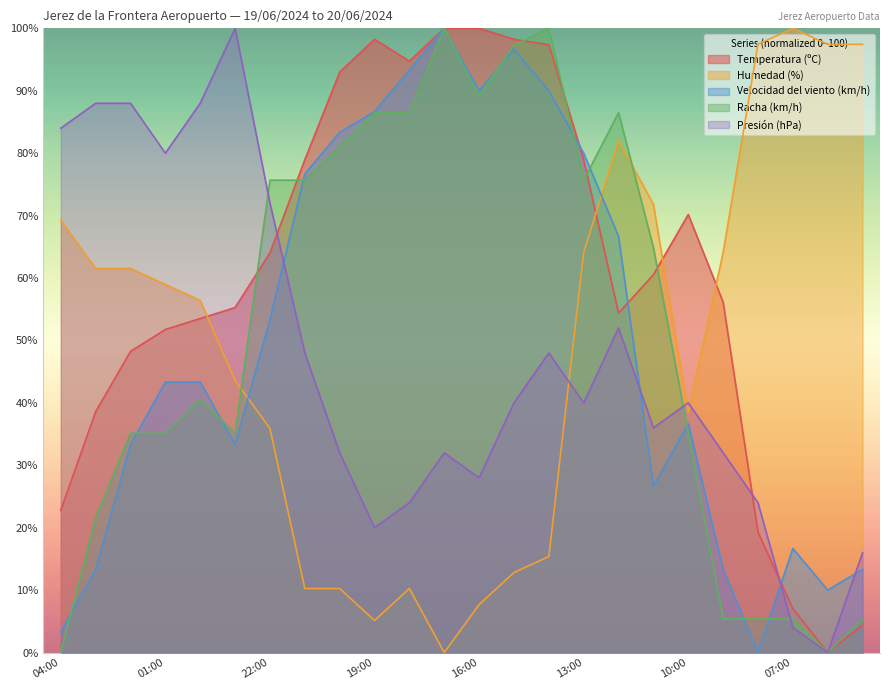

Between 12:00 and 15:00, which is larger?

15:00